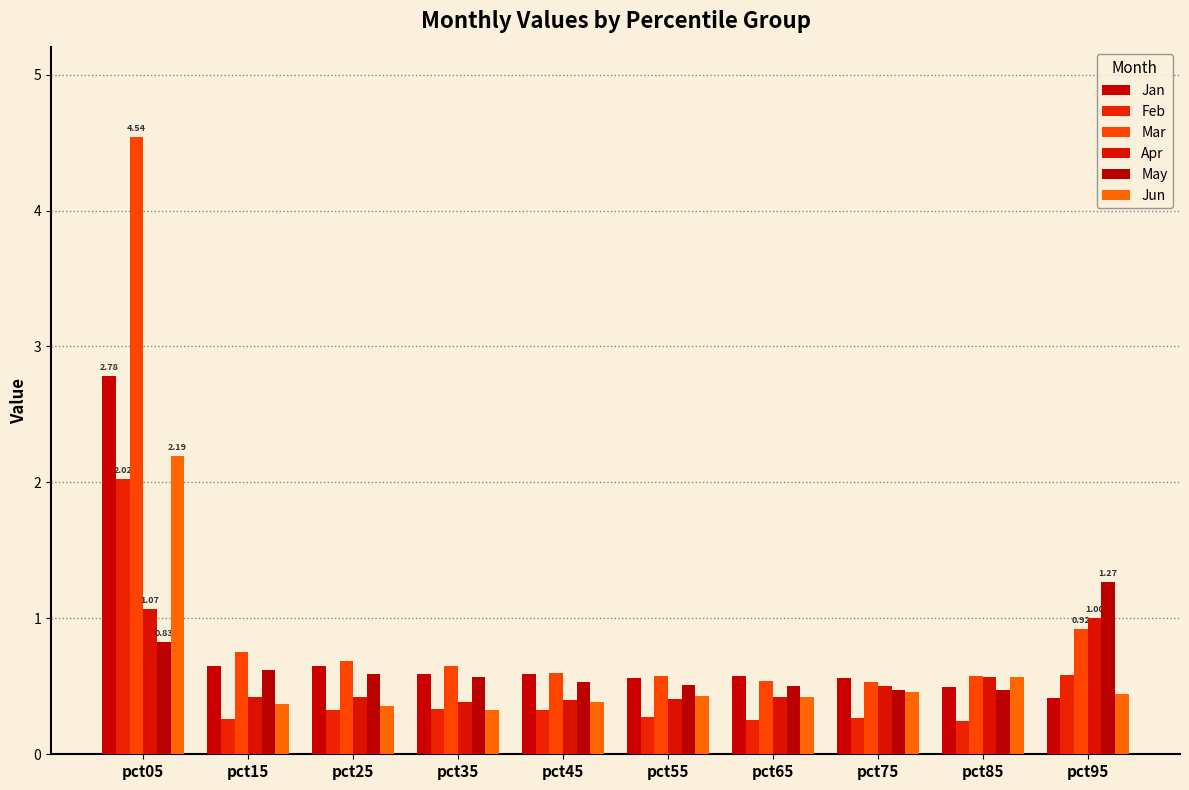

Between pct25 and pct85, which series saw the biggest shift?

Jun